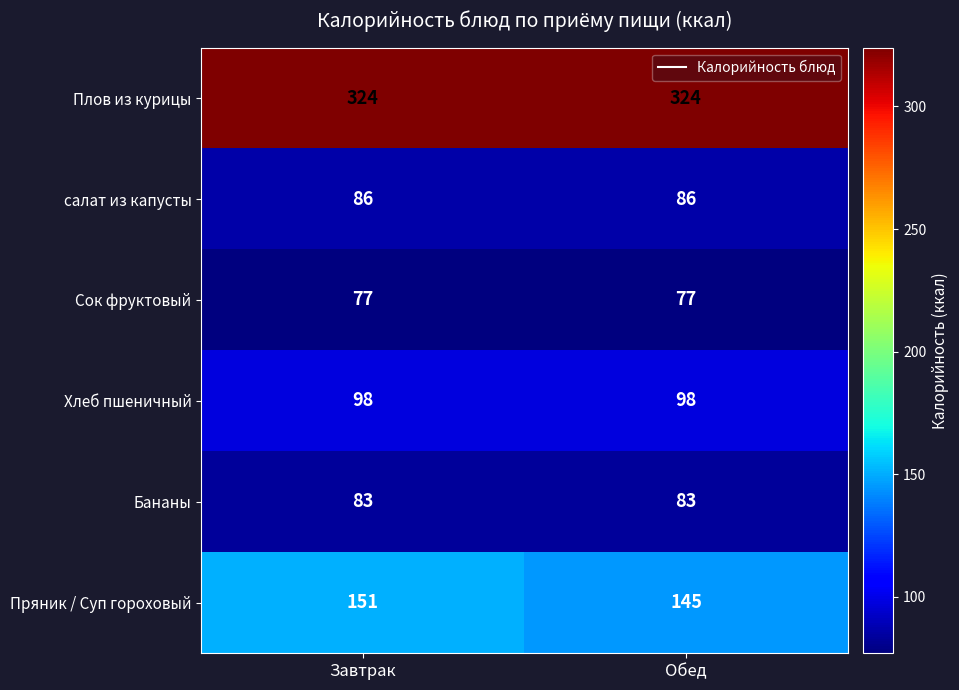

What is the maximum value shown in the chart?

324